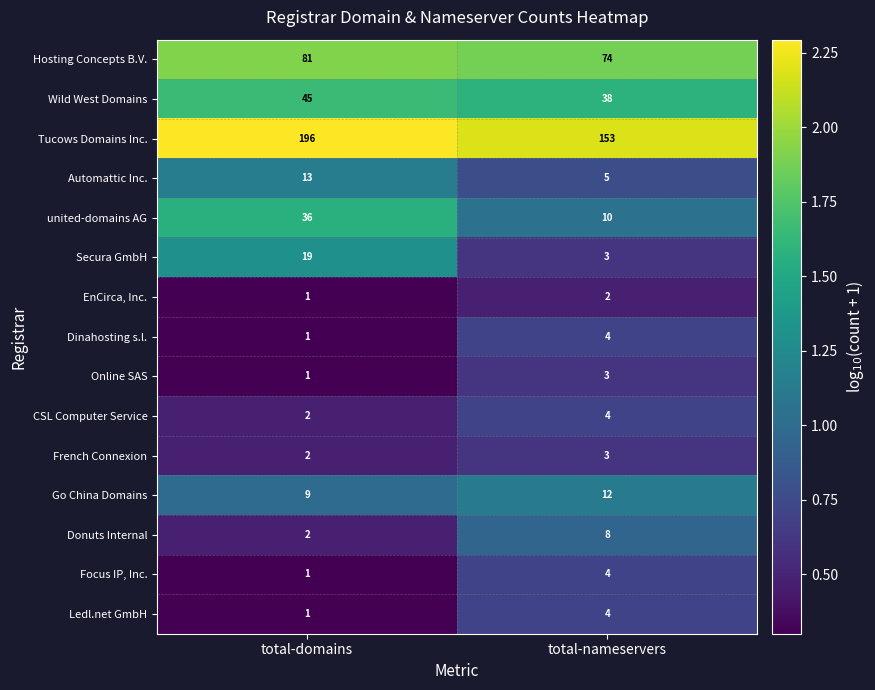

The value of Hosting Concepts B.V. at total-domains is 81. True or false?

True